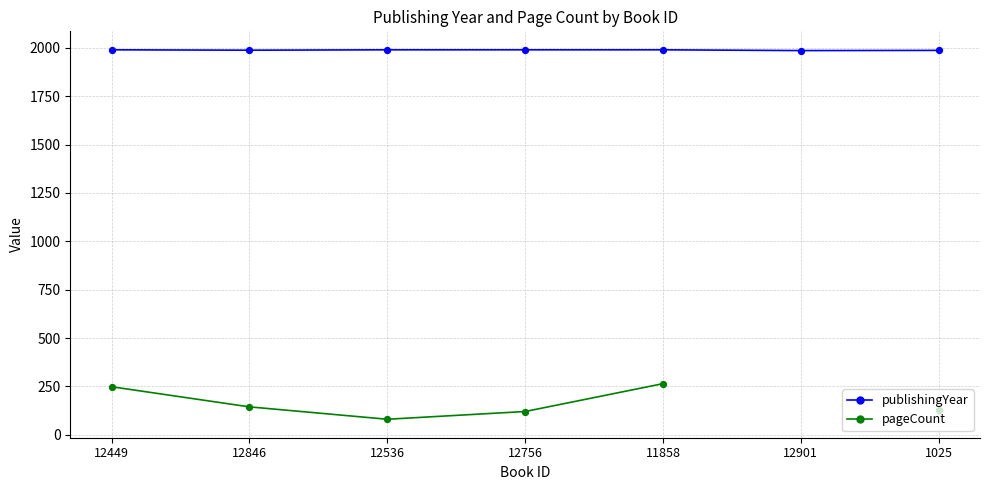

Which series has the widest spread of Y values?

pageCount